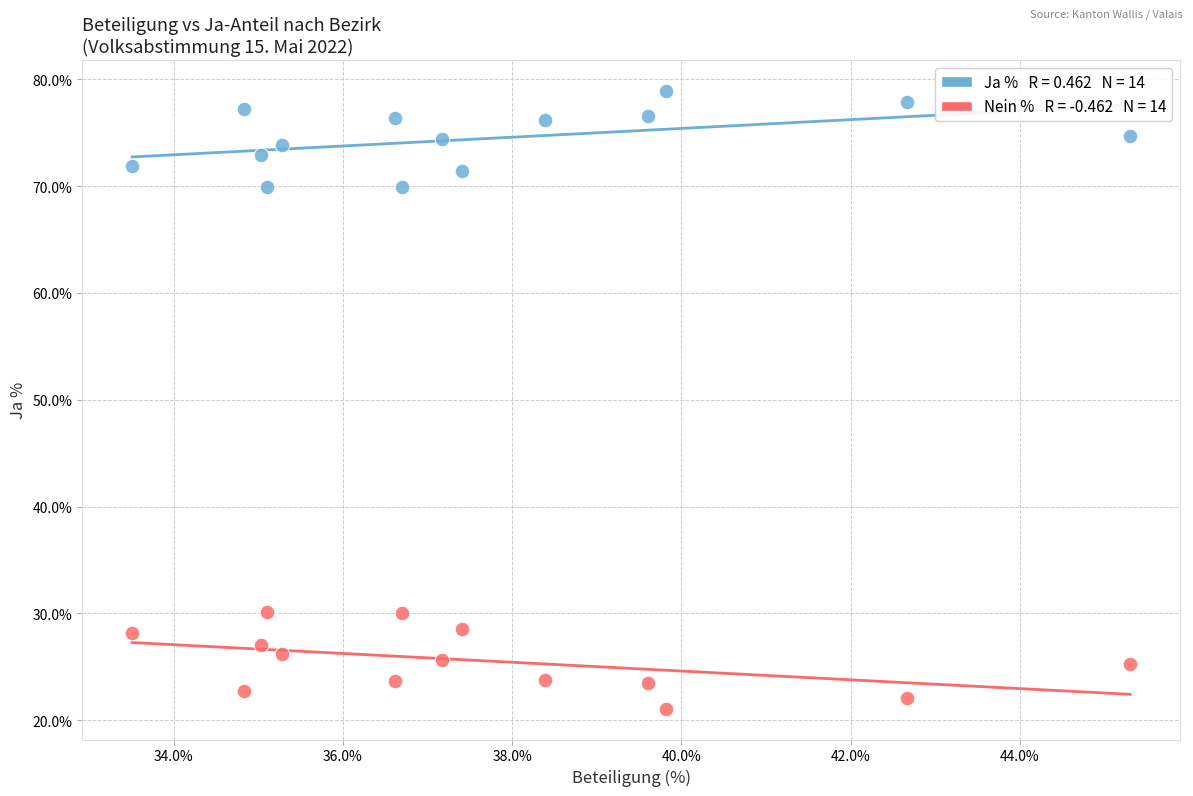

Across all data points, what is the range of X values (max minus min)?

11.8